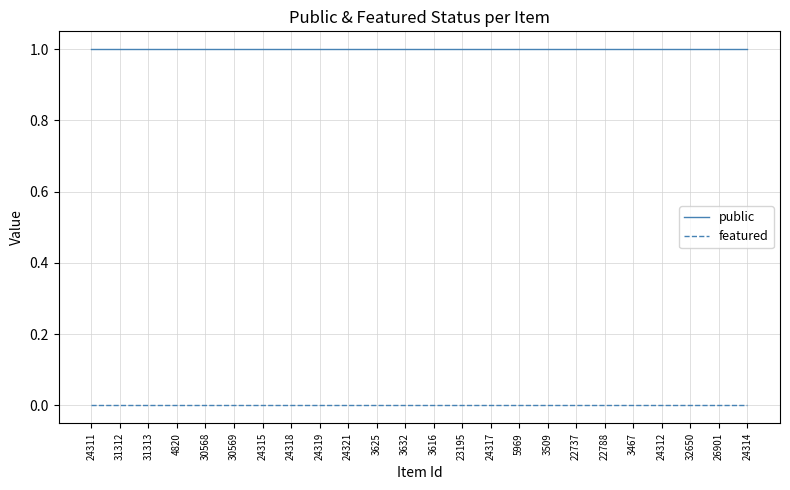

The value of public at 23195 is 1. True or false?

True